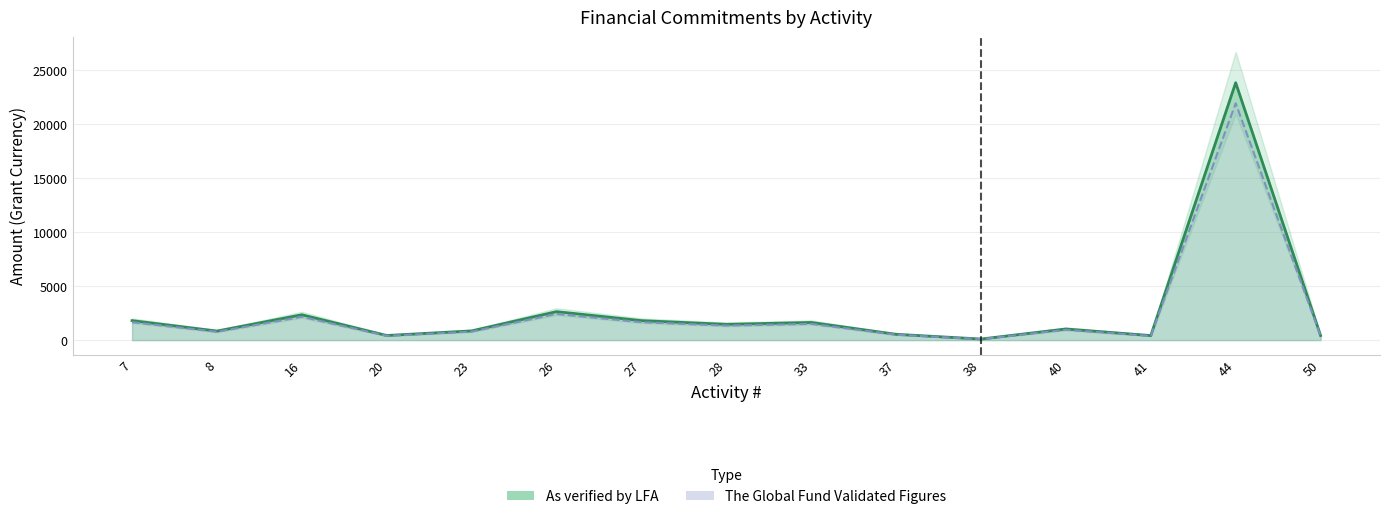

What is the sum of all As verified by LFA values?

40206.0